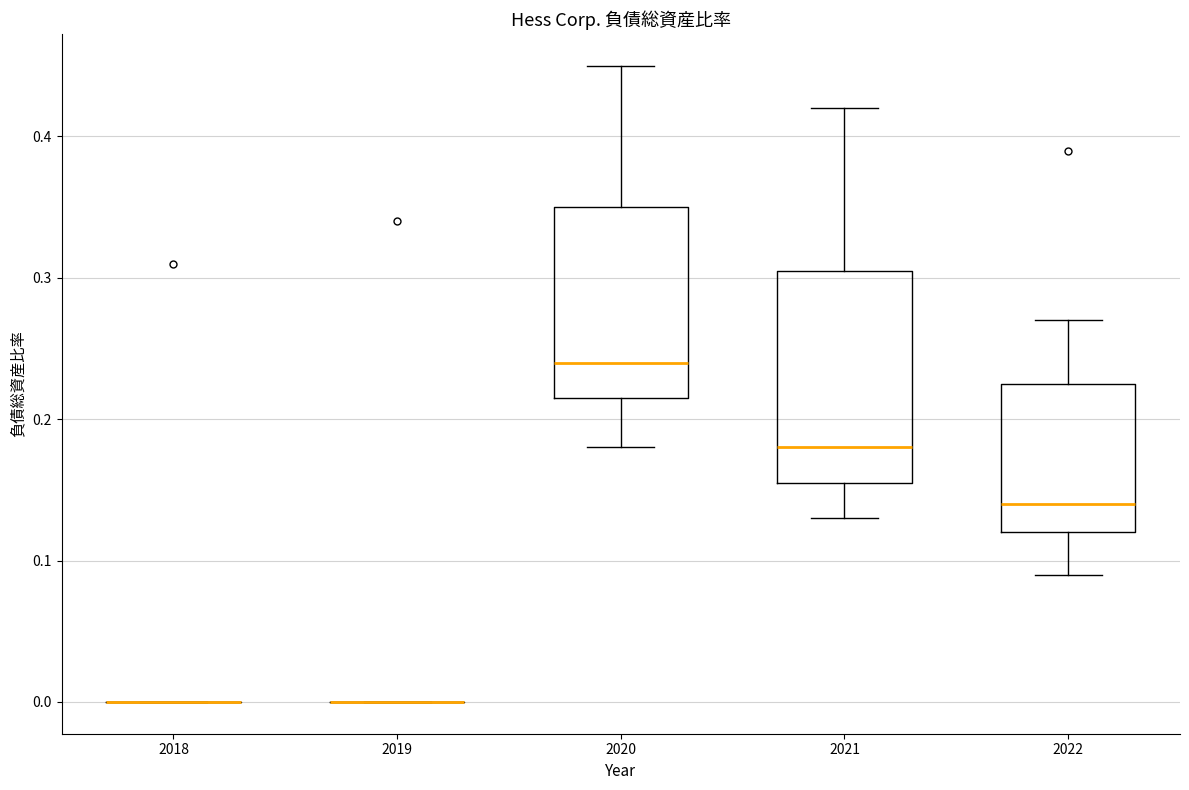

Reading left to right, read every box against the y-axis: the position of its median line, the range the box covers, and the ends of its whiskers. The values are not printed on the chart, so give them approximately, as read against the axis.

2018: box collapsed to a line at 0.00, whiskers 0.00 to 0.00
2019: box collapsed to a line at 0.00, whiskers 0.00 to 0.00
2020: median 0.24, box 0.22 to 0.35, whiskers 0.18 to 0.45
2021: median 0.18, box 0.16 to 0.31, whiskers 0.13 to 0.42
2022: median 0.14, box 0.12 to 0.23, whiskers 0.09 to 0.27